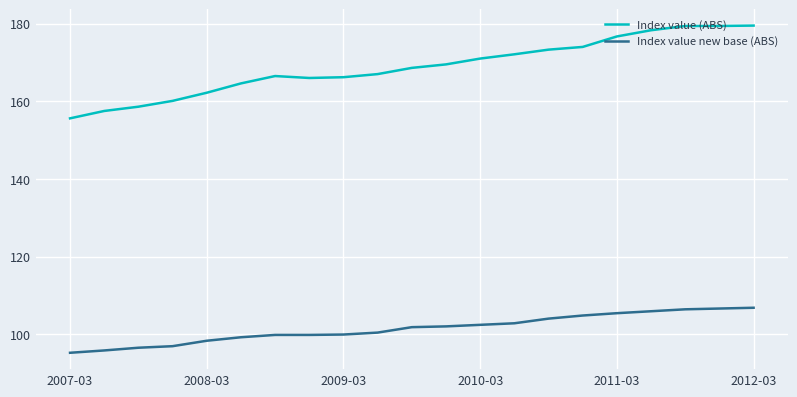

What is the highest value of the Index value (ABS) series?

179.5